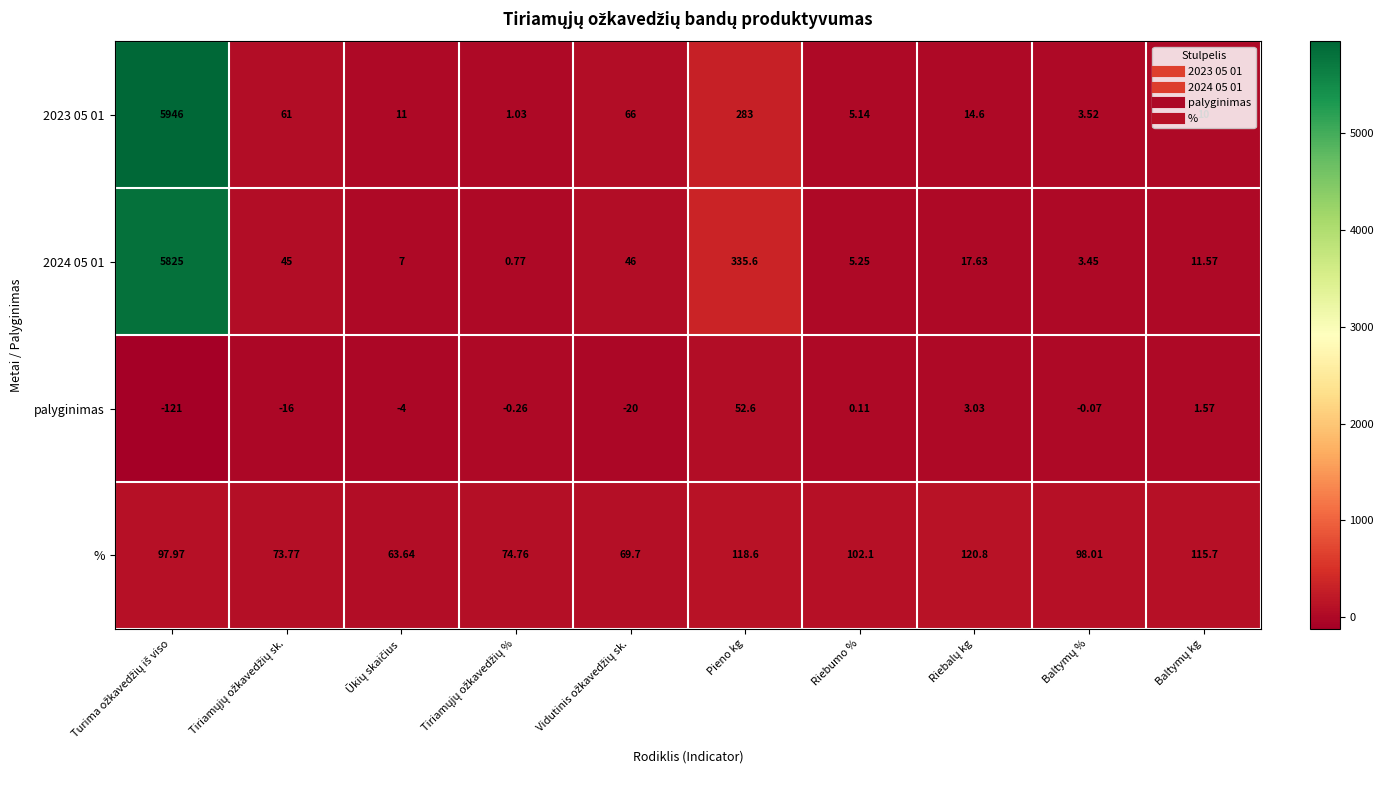

Where is 2024 05 01 nearest to the value 2912?

Pieno kg